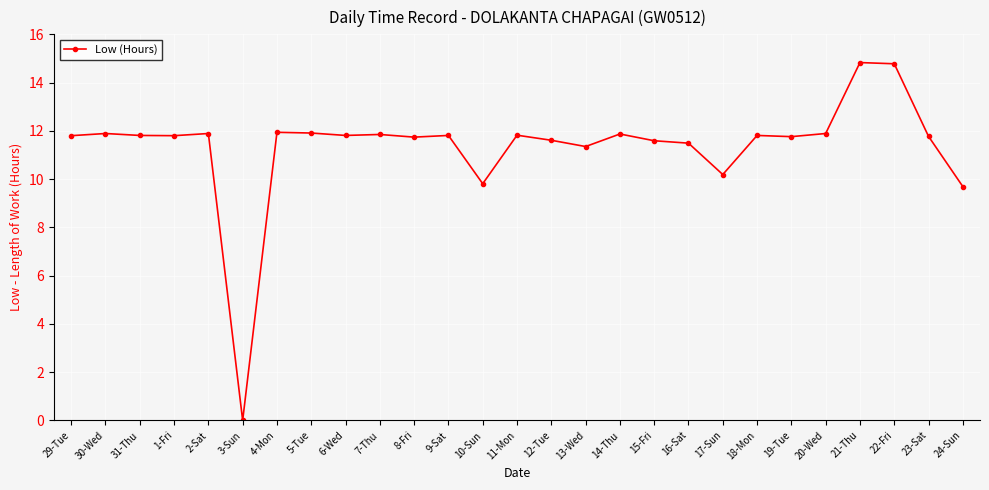

Read the value at 6-Wed.

11.8